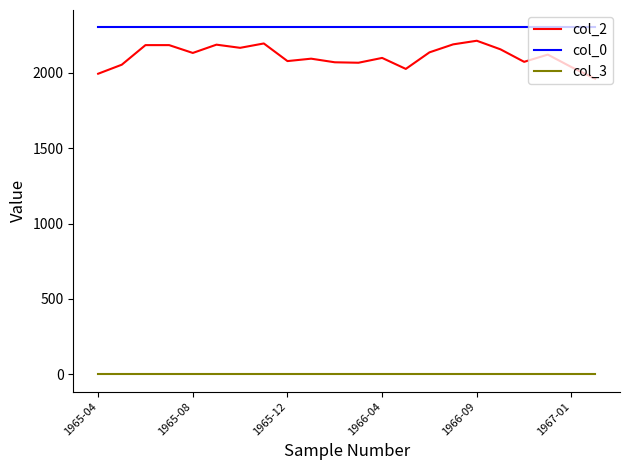

What is the average value of the col_2 series?

2111